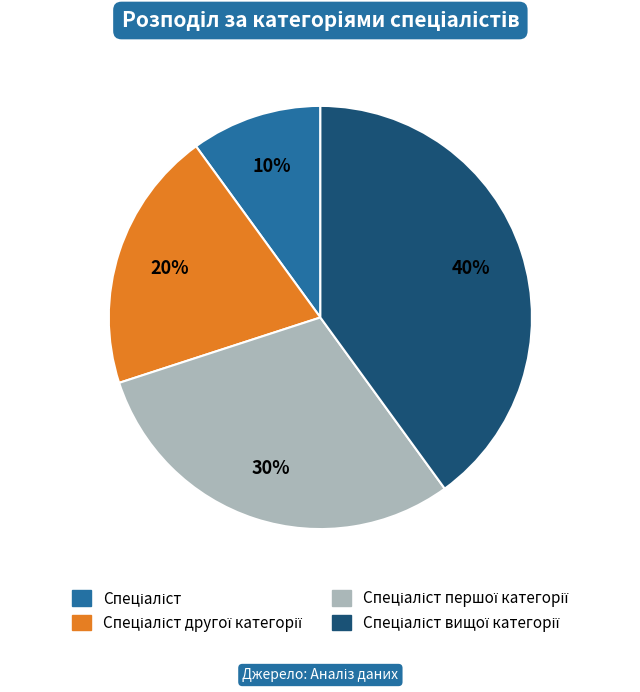

To the nearest percent, what is the difference between the largest and smallest slice percentages?

30%